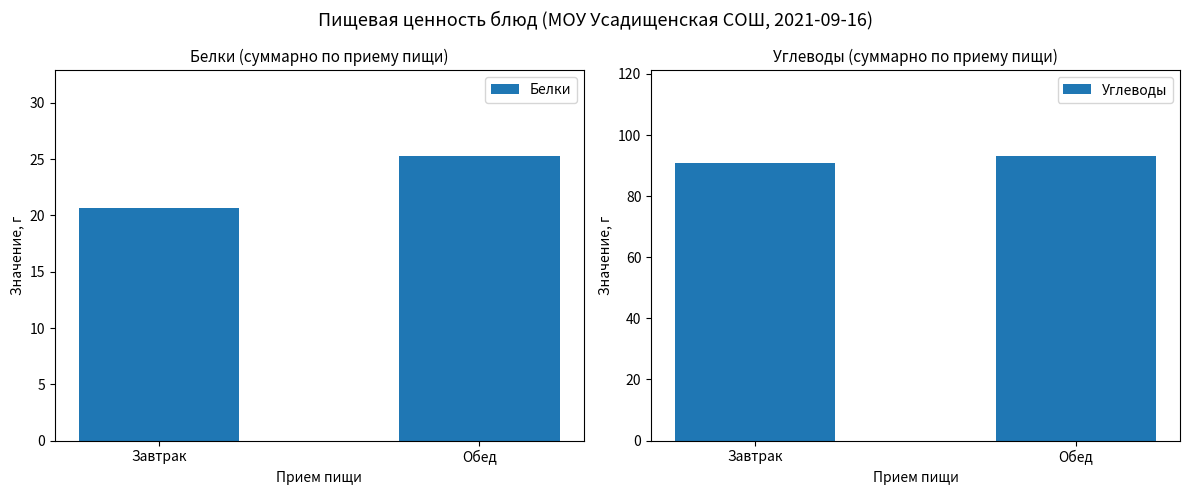

What is the total value across all series at Обед?

118.5